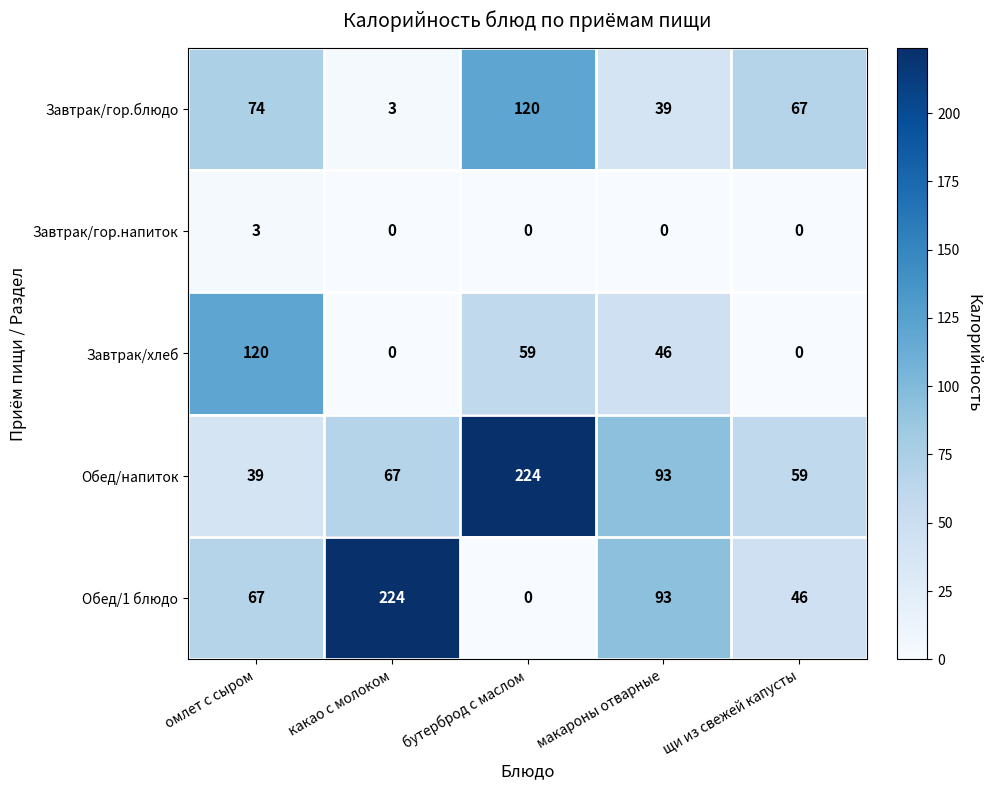

Count the number of categories in the chart.

5